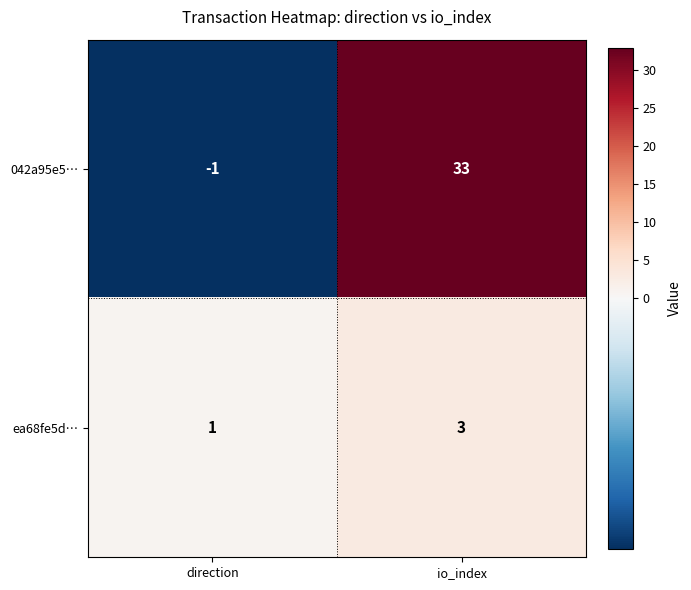

List the series in order of their peak value, lowest first.

ea68fe5d…, 042a95e5…